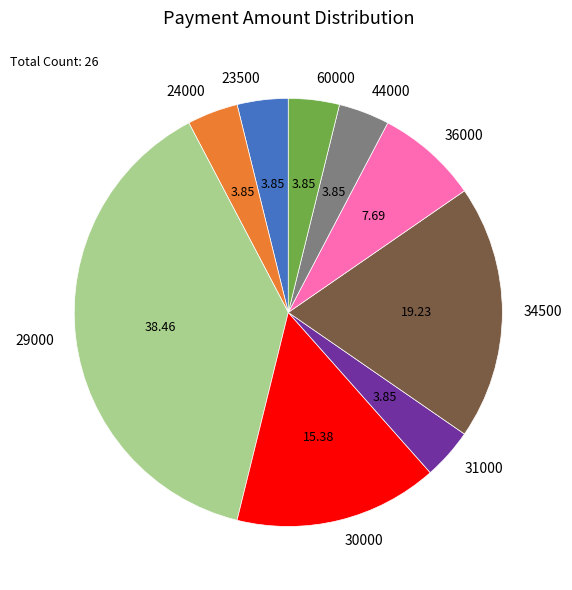

Is there any slice that represents more than half of the pie?

No